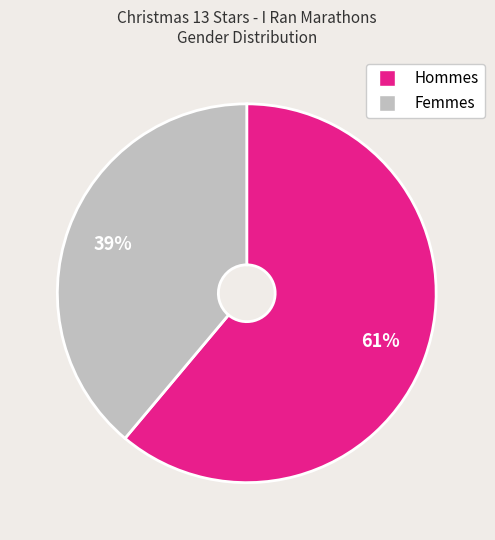

Is there any slice that represents more than half of the pie?

Yes